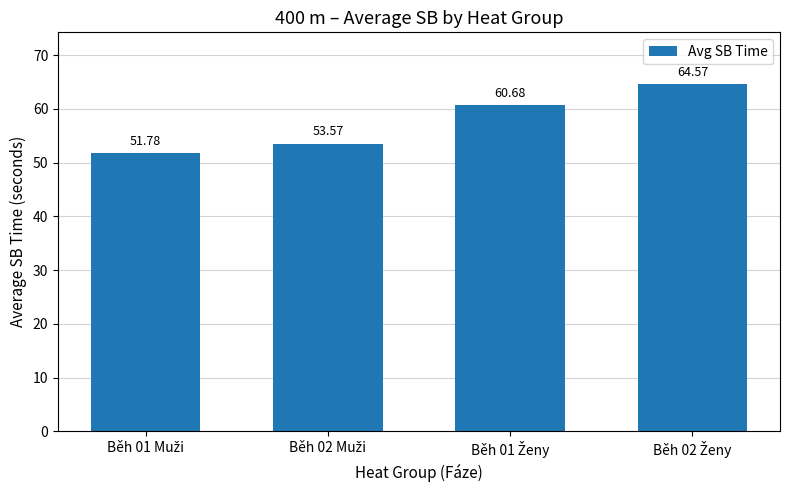

What is the difference between the maximum and minimum values?

12.8